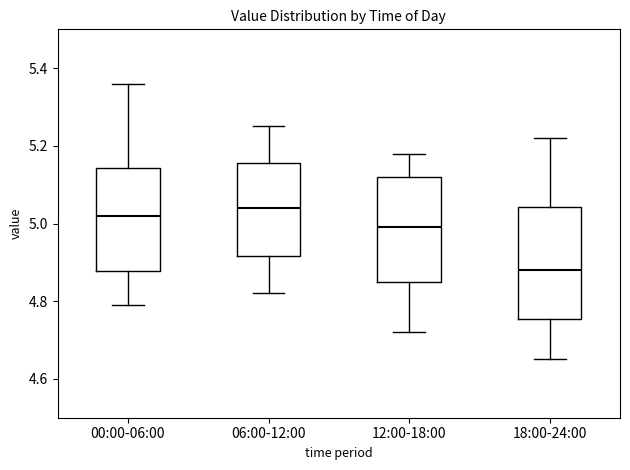

Reading left to right, read every box against the y-axis: the position of its median line, the range the box covers, and the ends of its whiskers. The values are not printed on the chart, so give them approximately, as read against the axis.

00:00-06:00: median 5.02, box 4.88 to 5.14, whiskers 4.80 to 5.36
06:00-12:00: median 5.04, box 4.92 to 5.16, whiskers 4.82 to 5.26
12:00-18:00: median 5.00, box 4.86 to 5.12, whiskers 4.72 to 5.18
18:00-24:00: median 4.88, box 4.76 to 5.04, whiskers 4.66 to 5.22